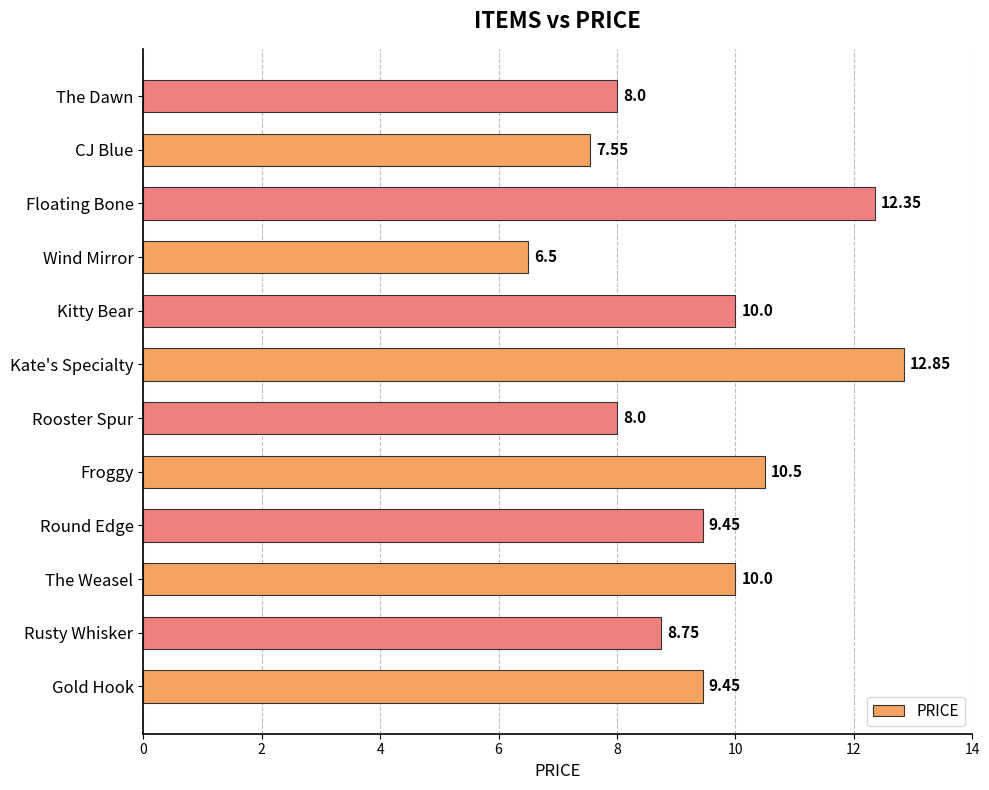

Where is the data nearest to the value 9?

Rusty Whisker